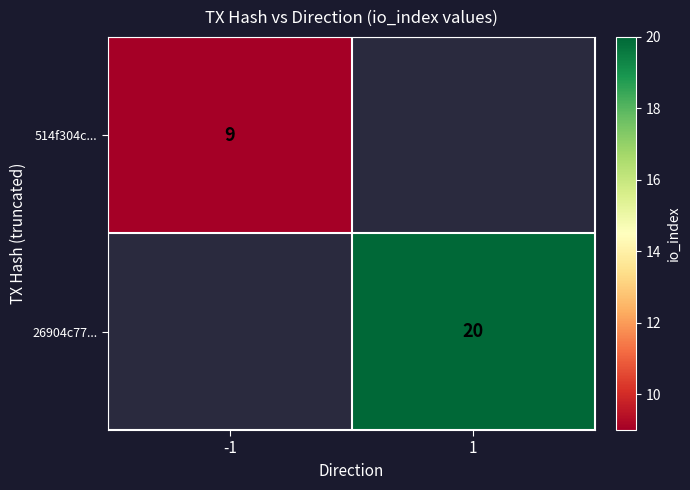

The 514f304c... series shows 5 at -1. True or false?

False